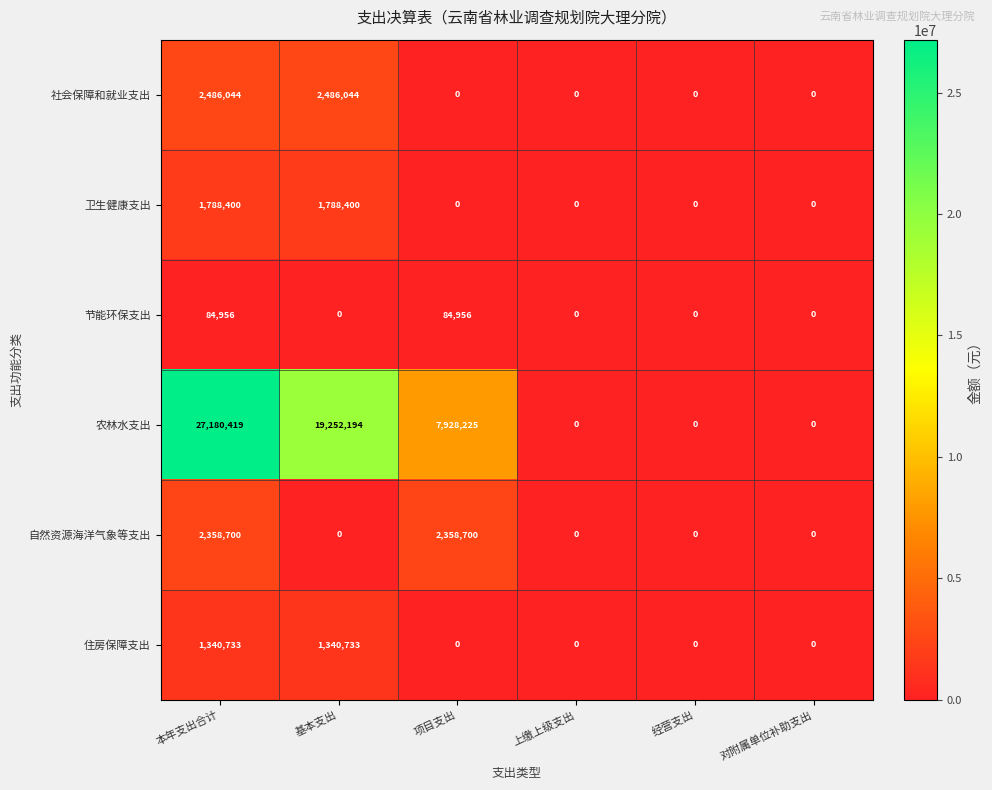

What is the total value across all series at 基本支出?

24867371